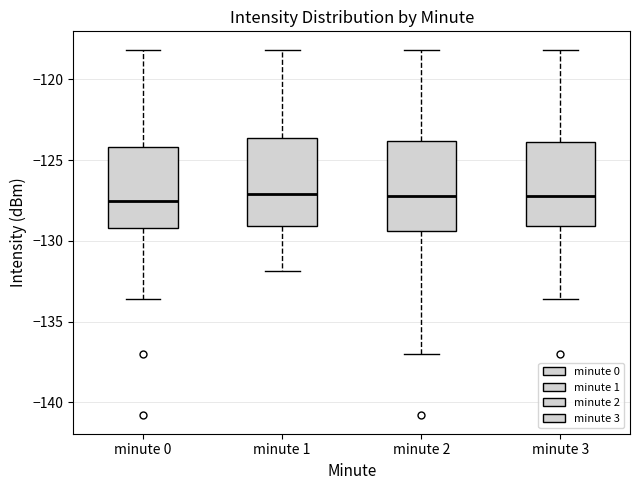

Where does the median line of the box for minute 3 sit on the y-axis? The values are not printed on the chart, so give them approximately, as read against the axis.

-127.0